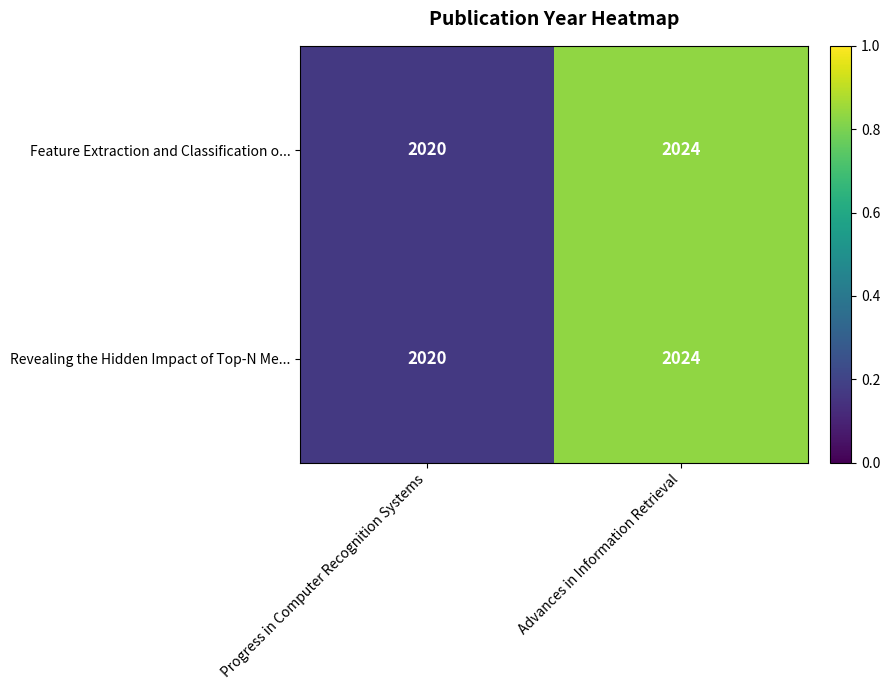

The Feature Extraction and Classification o... series shows 2020 at Progress in Computer Recognition Systems. True or false?

True